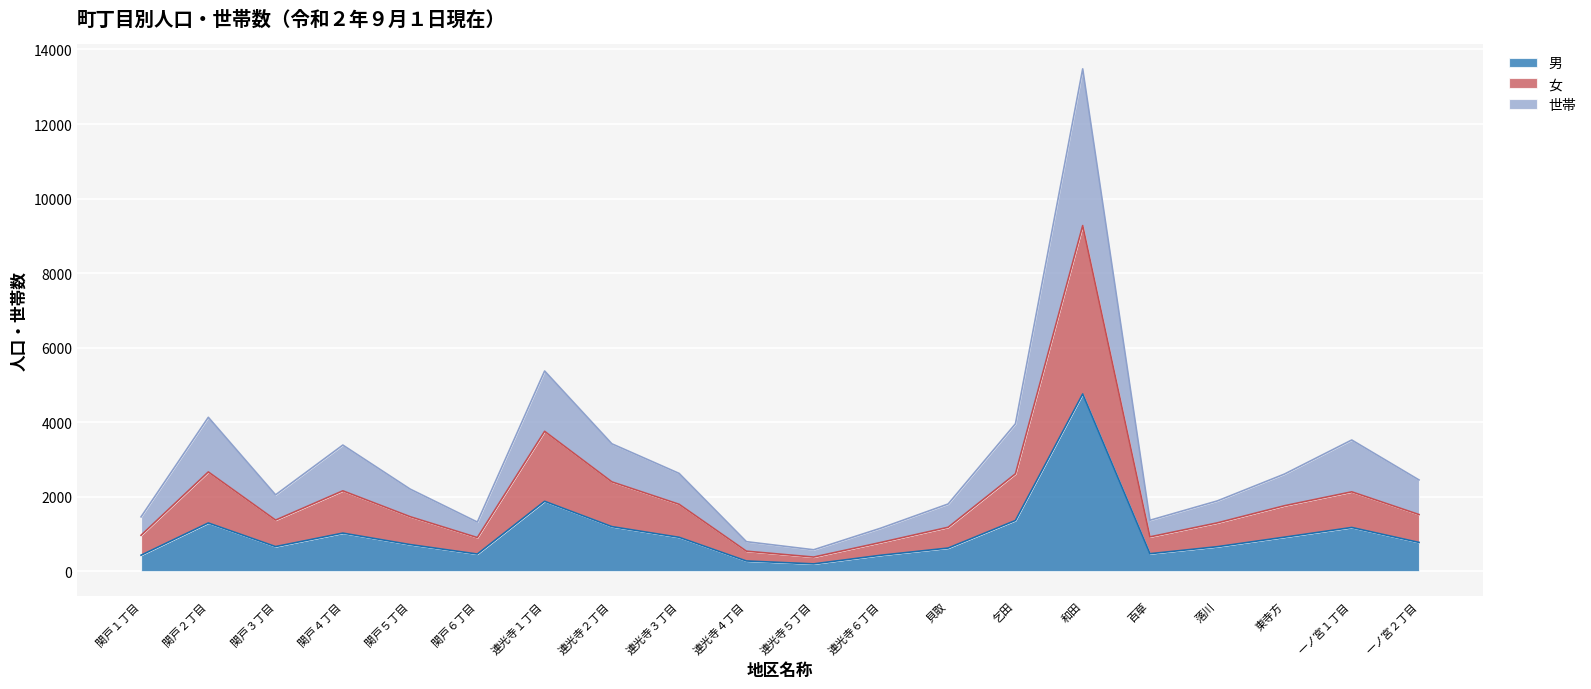

What position from the left is 連光寺２丁目?

8